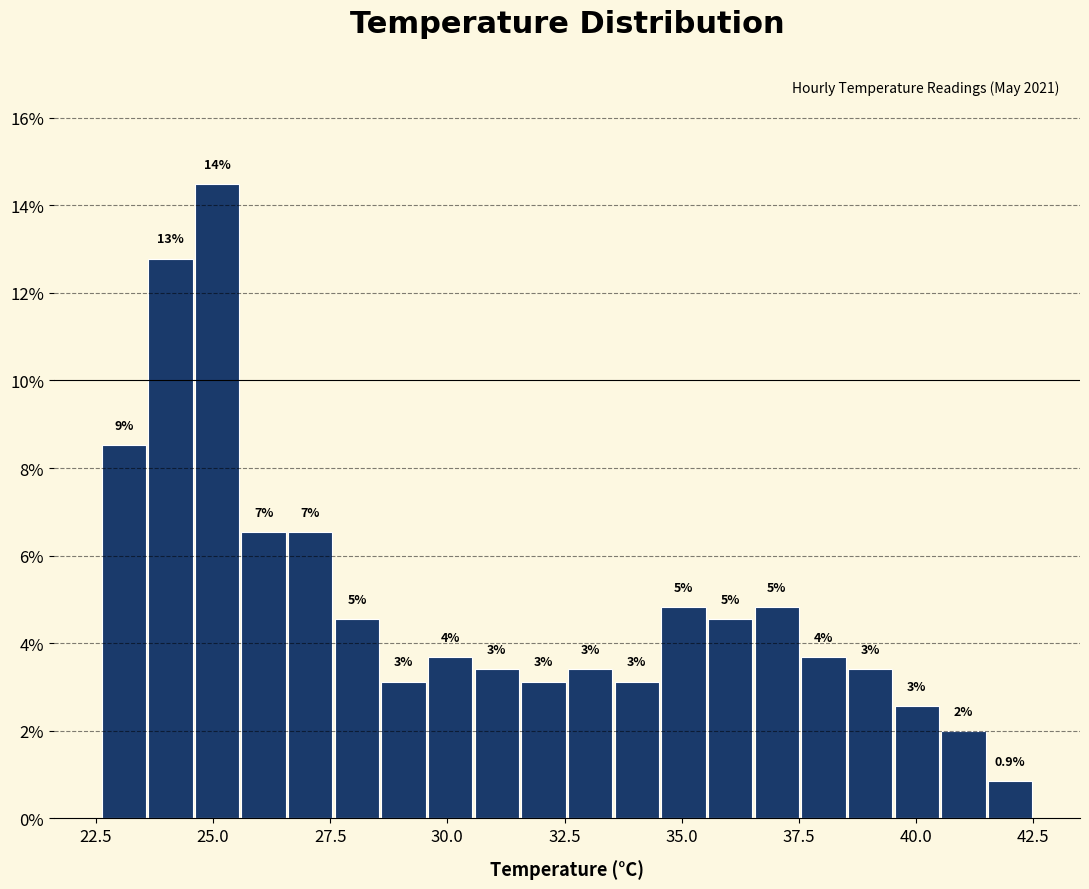

Read against the x-axis, roughly where is the centre of the tallest bar?

25.0